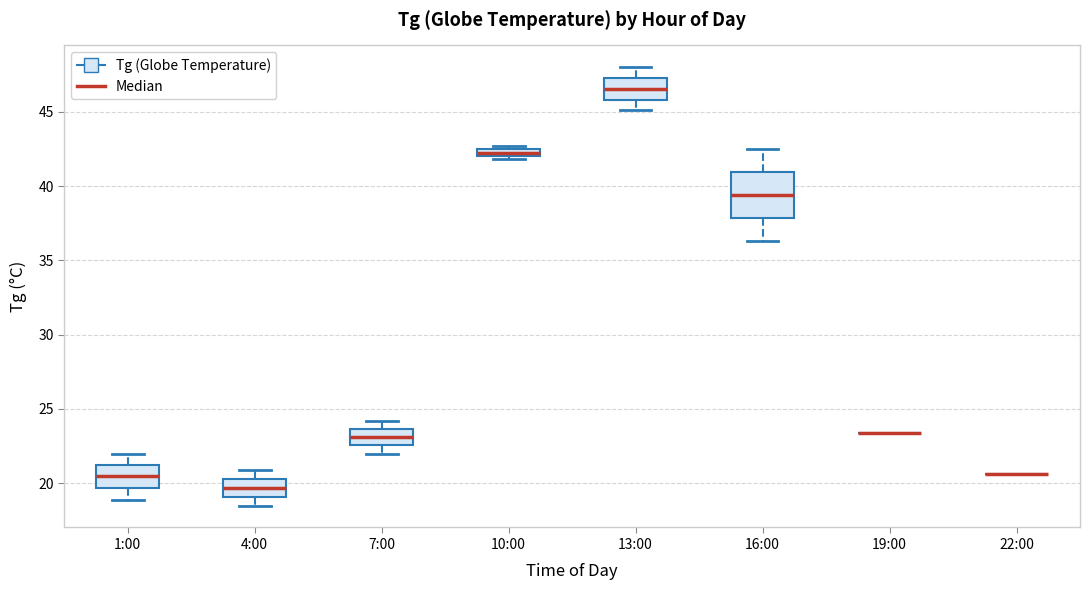

Where is the lower edge of the box for 16:00 on the y-axis? The values are not printed on the chart, so give them approximately, as read against the axis.

38.0